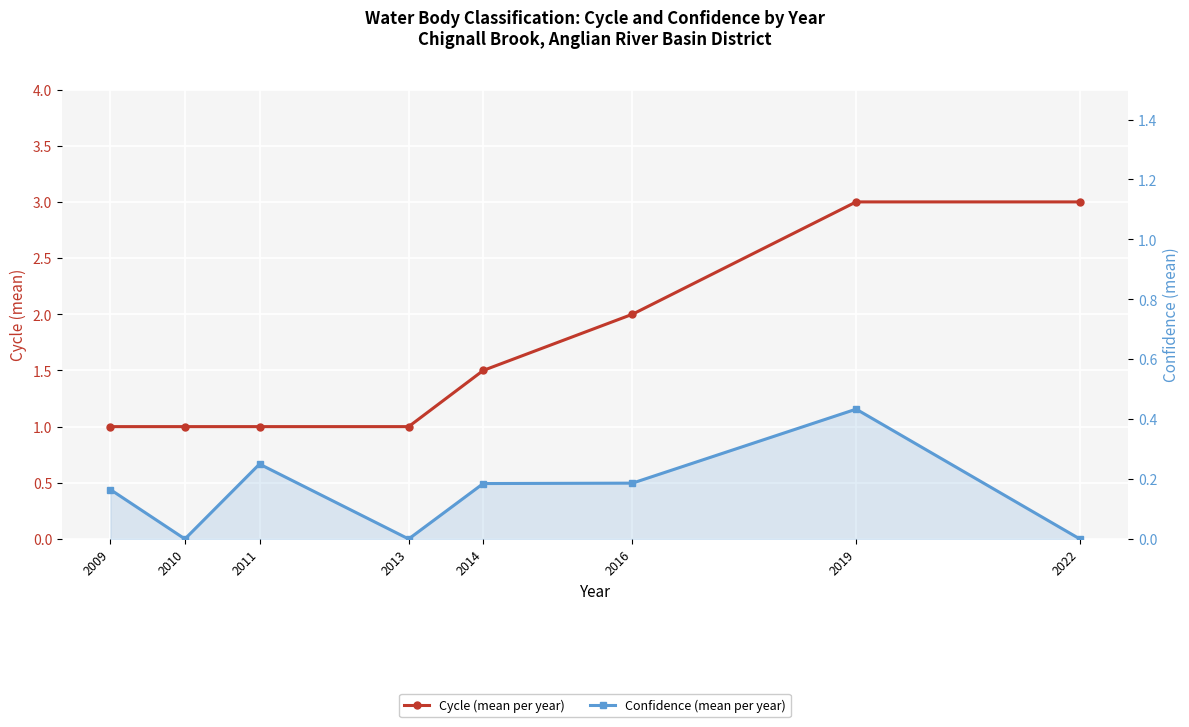

Which has a higher value, 2019 or 2009?

2019